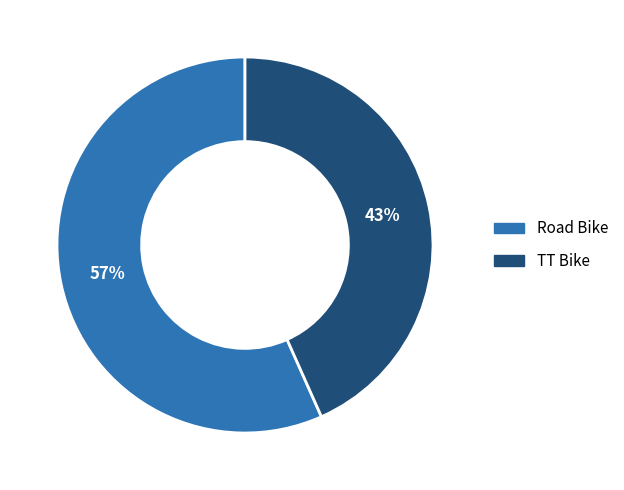

What is the majority slice?

Road Bike